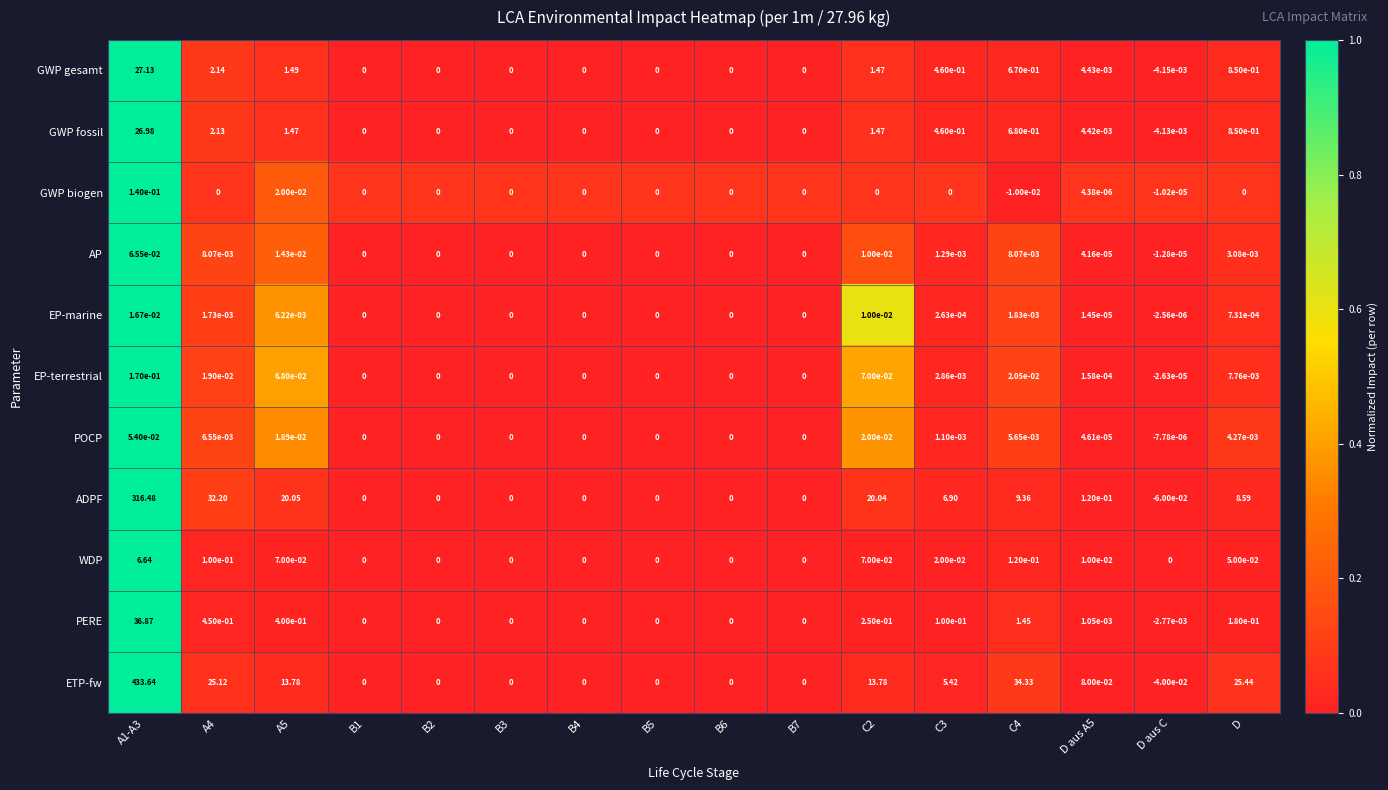

List the series in order of their peak value, highest first.

ETP-fw, ADPF, PERE, GWP gesamt, GWP fossil, WDP, EP-terrestrial, GWP biogen, AP, POCP, EP-marine